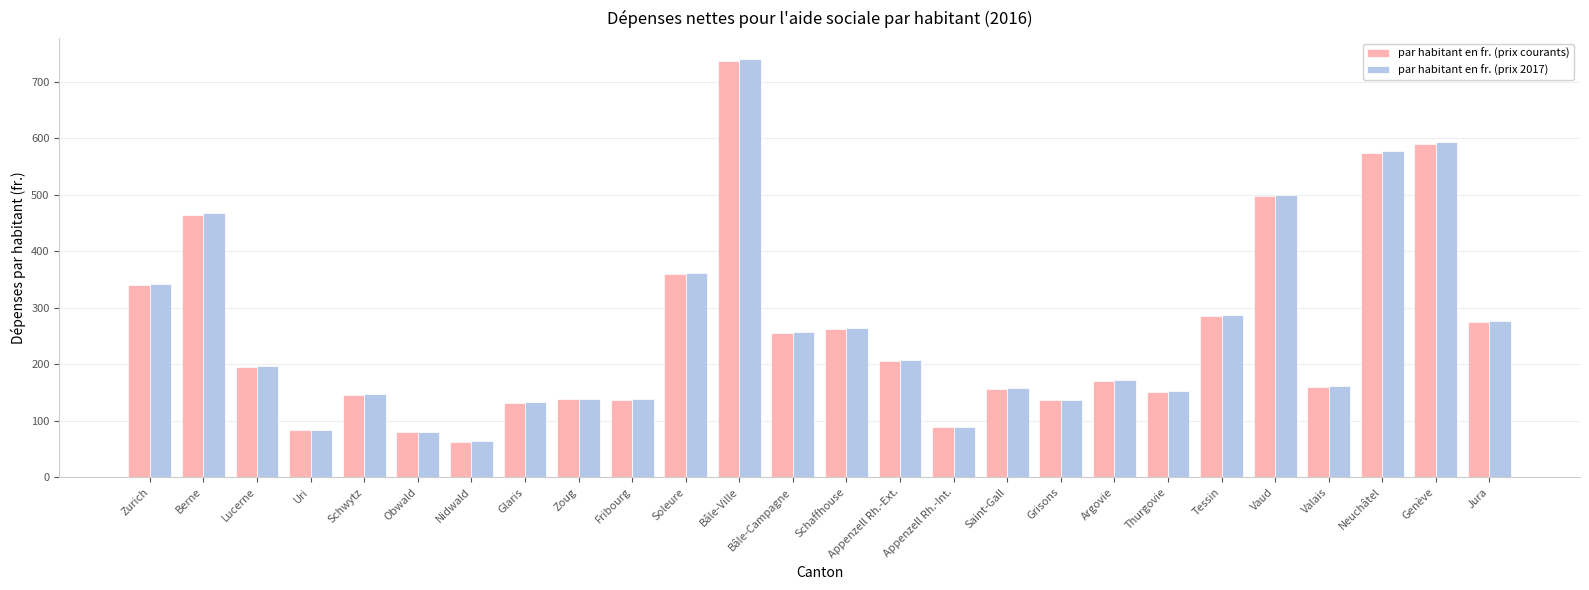

What is the sum of the par habitant en fr. (prix courants) values at Jura and Schwytz?

421.0